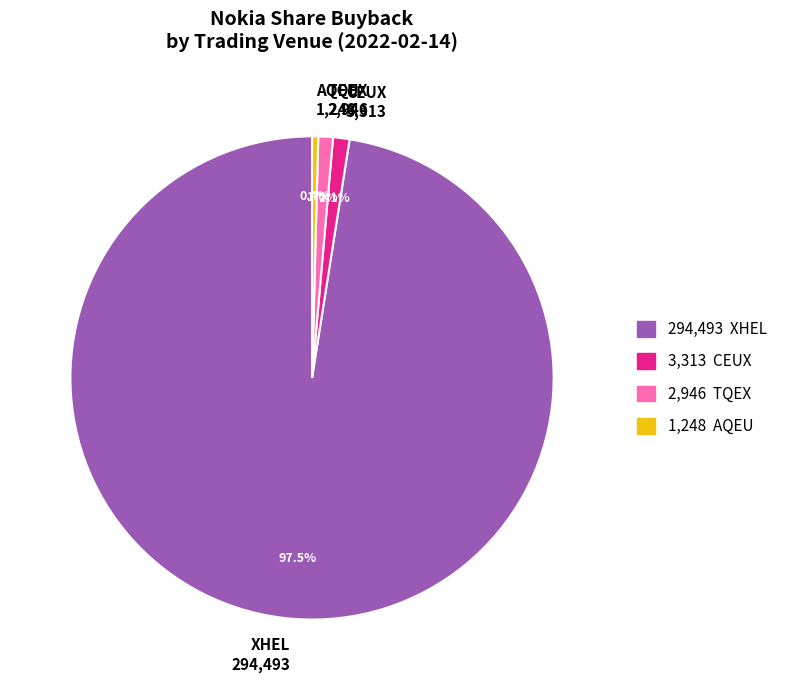

Combined, do AQEU and TQEX account for over 50%?

No